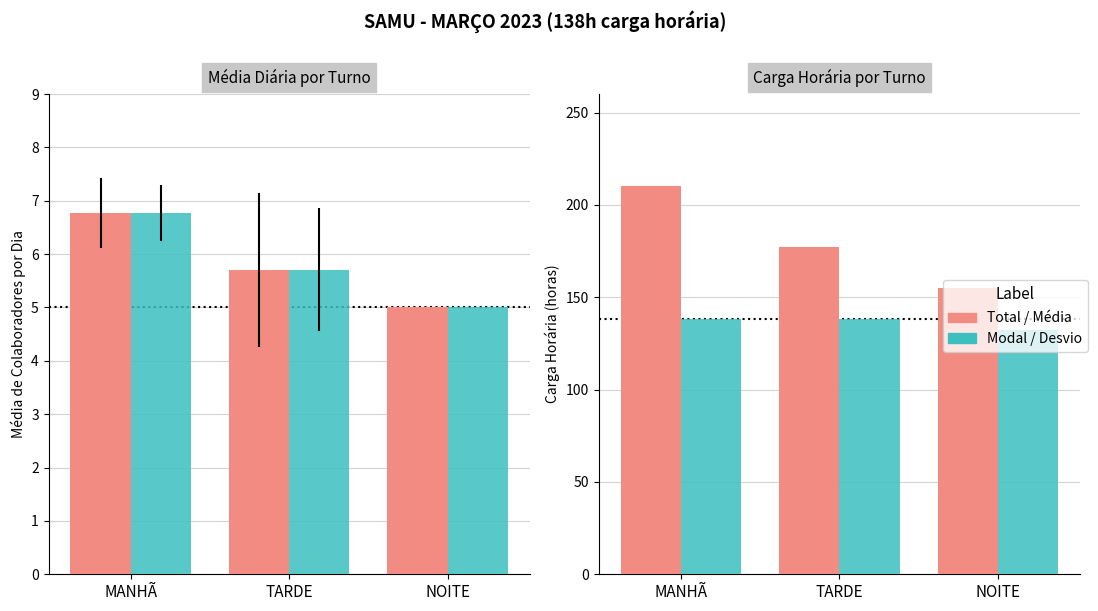

Which series has the widest spread of values?

Total CH